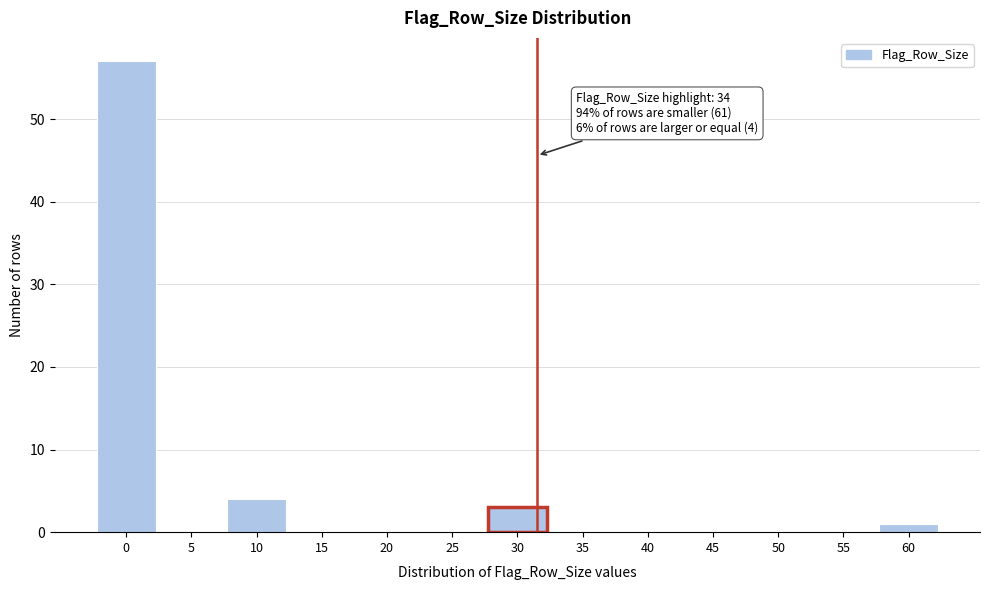

Reading left to right, transcribe all the data shown in this chart.

0=57	5=0	10=4	15=0	20=0	25=0	30=3	35=0	40=0	45=0	50=0	55=0	60=1